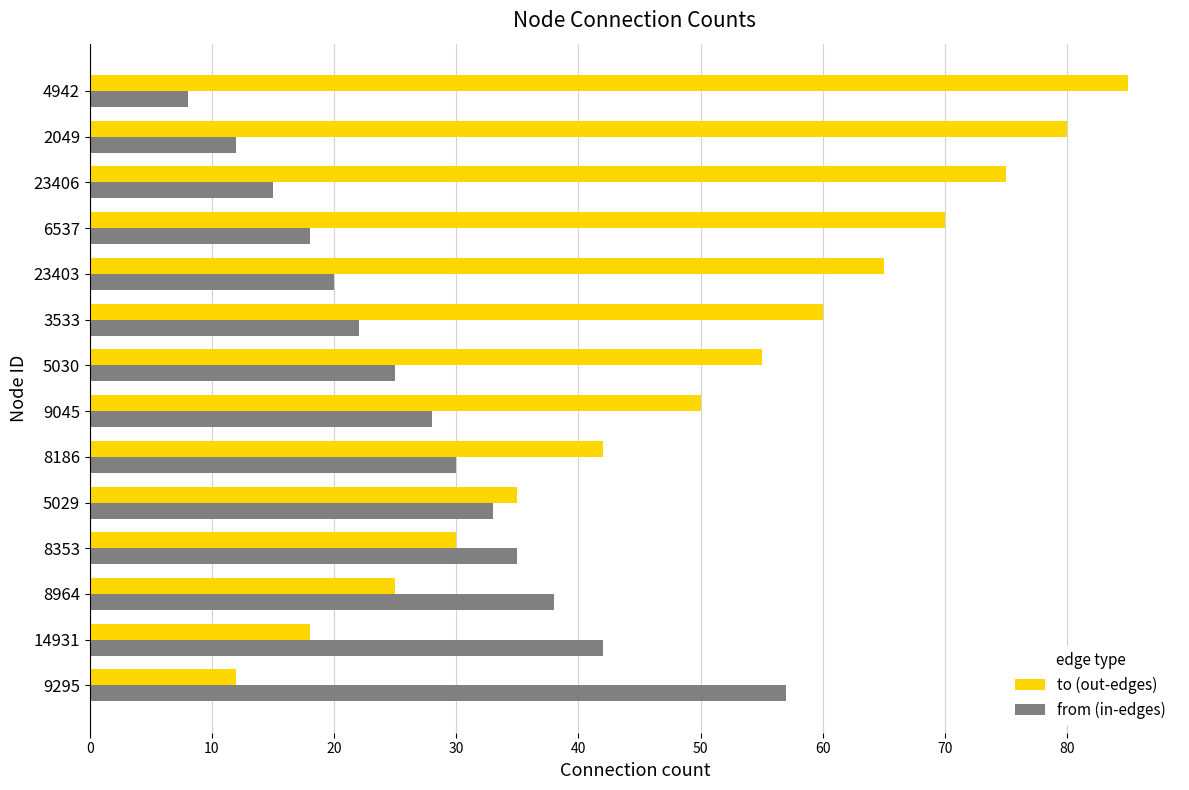

Which series has the largest range (max minus min)?

to (out-edges)